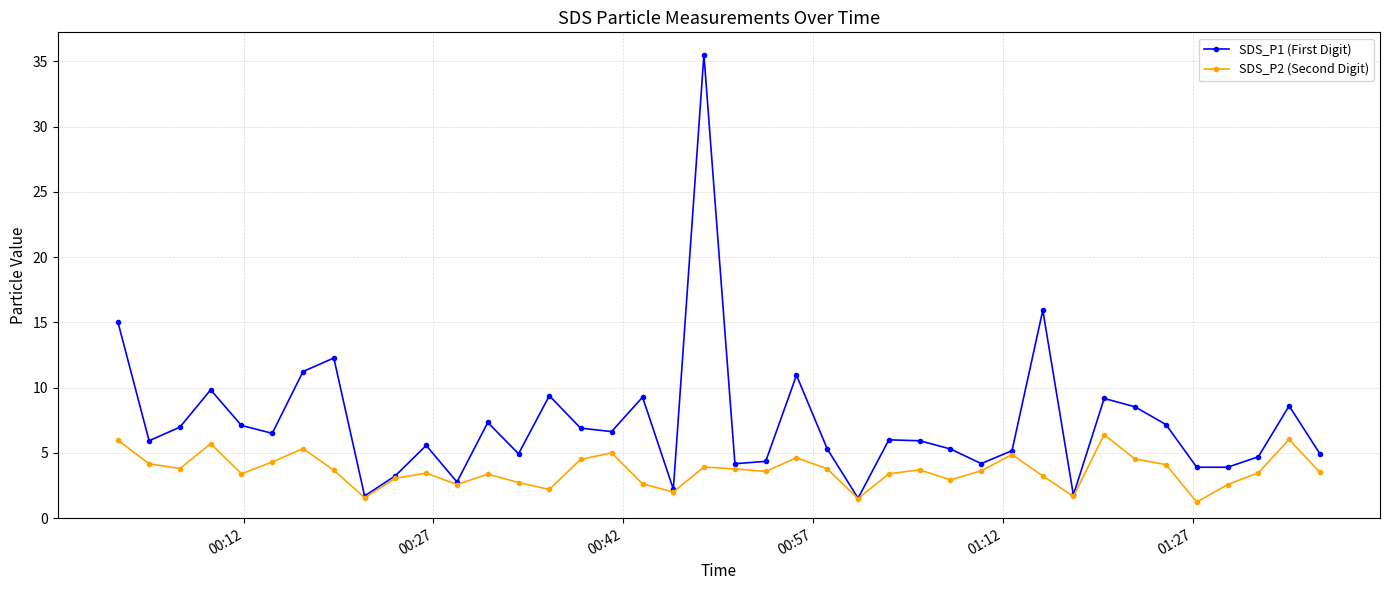

True or false: SDS_P1 (First Digit) has more than 1 interior local peaks.

True